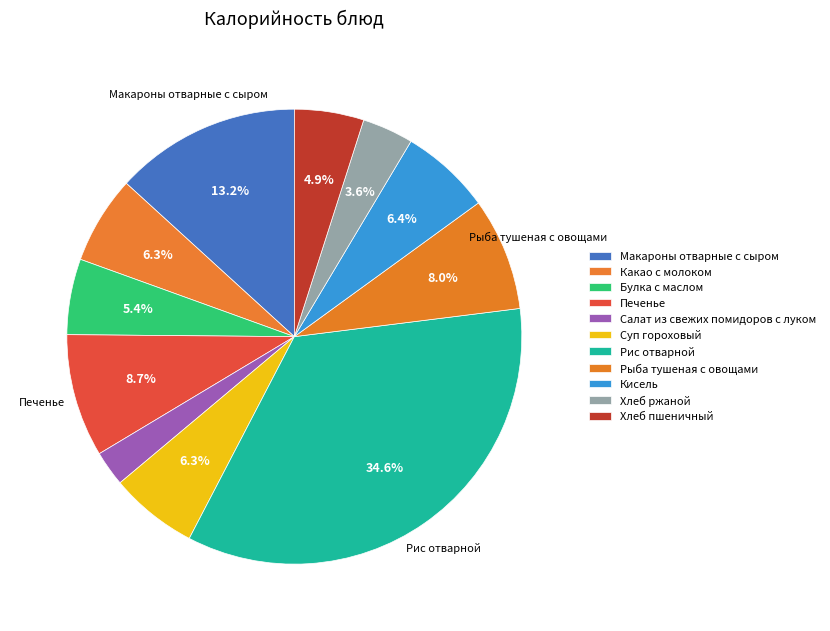

To the nearest percent, what is the average slice percentage?

9%